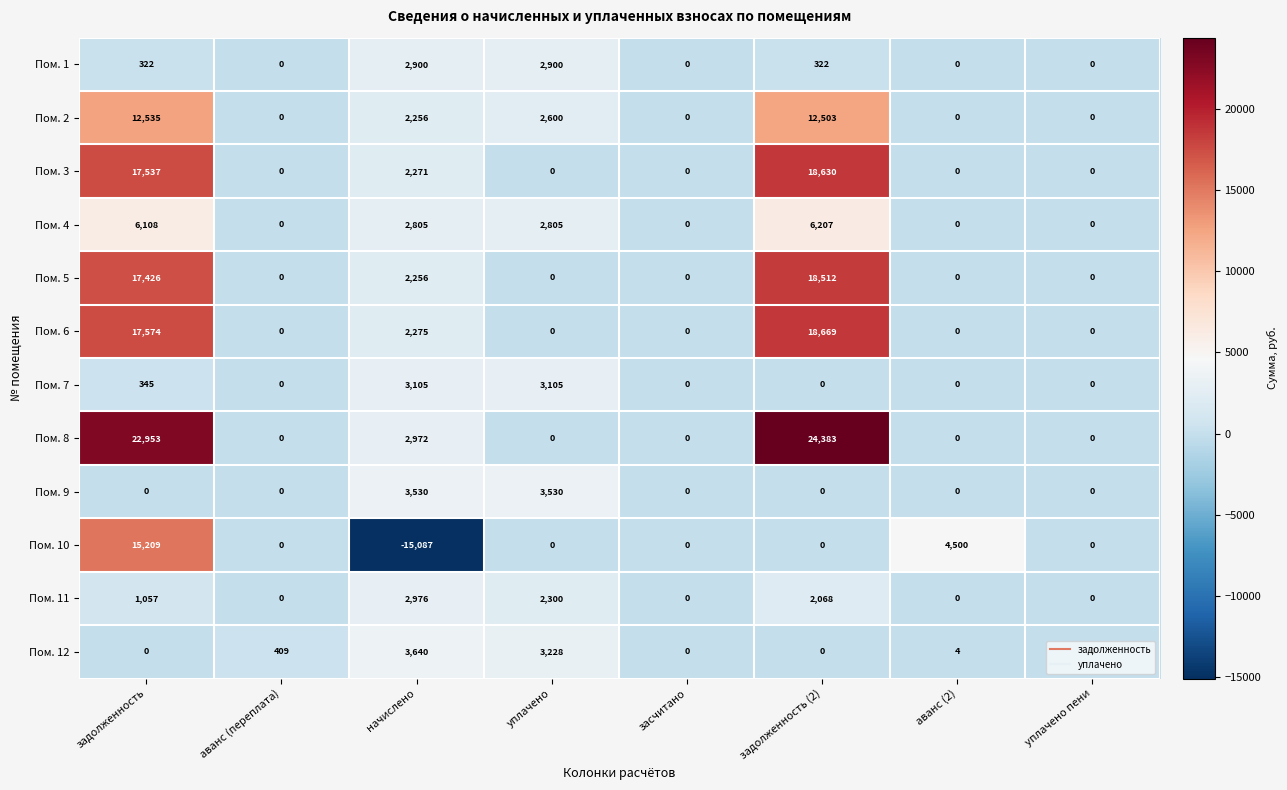

At which category is the sum across all series the highest?

задолженность